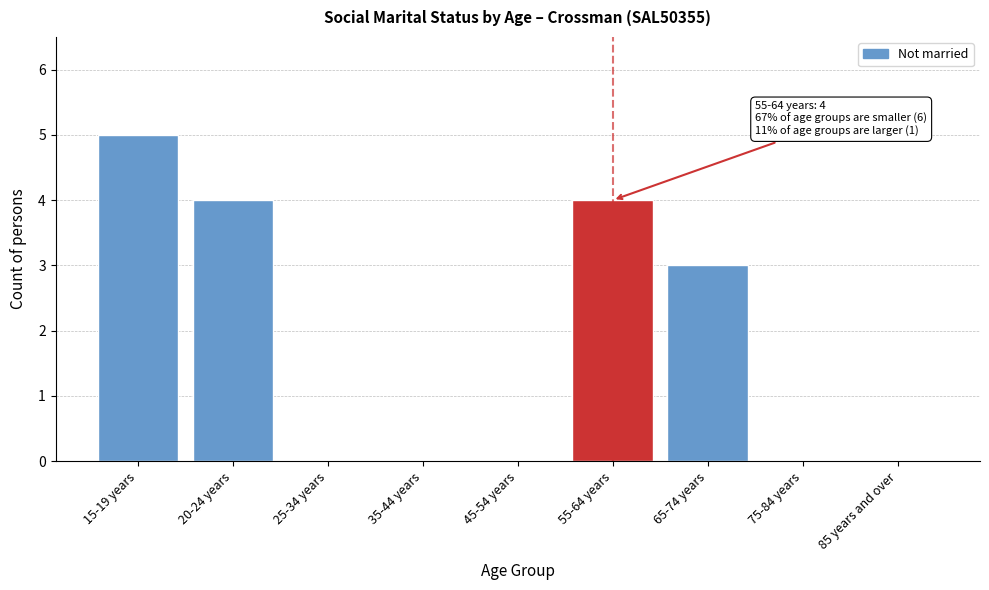

Reading right to left, transcribe all the data shown in this chart.

85 years and over=0	75-84 years=0	65-74 years=3	55-64 years=4	45-54 years=0	35-44 years=0	25-34 years=0	20-24 years=4	15-19 years=5